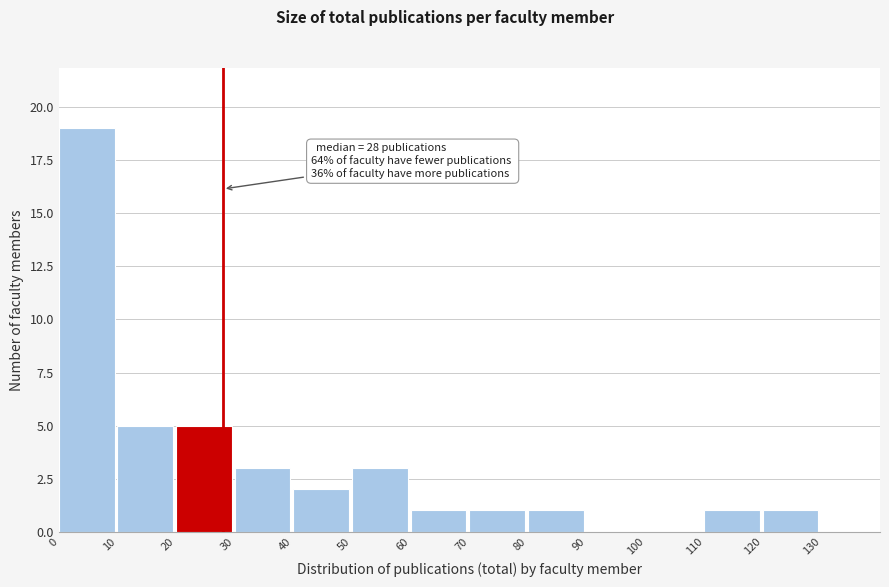

Over which range of the x-axis is the bar tallest?

0 to 10